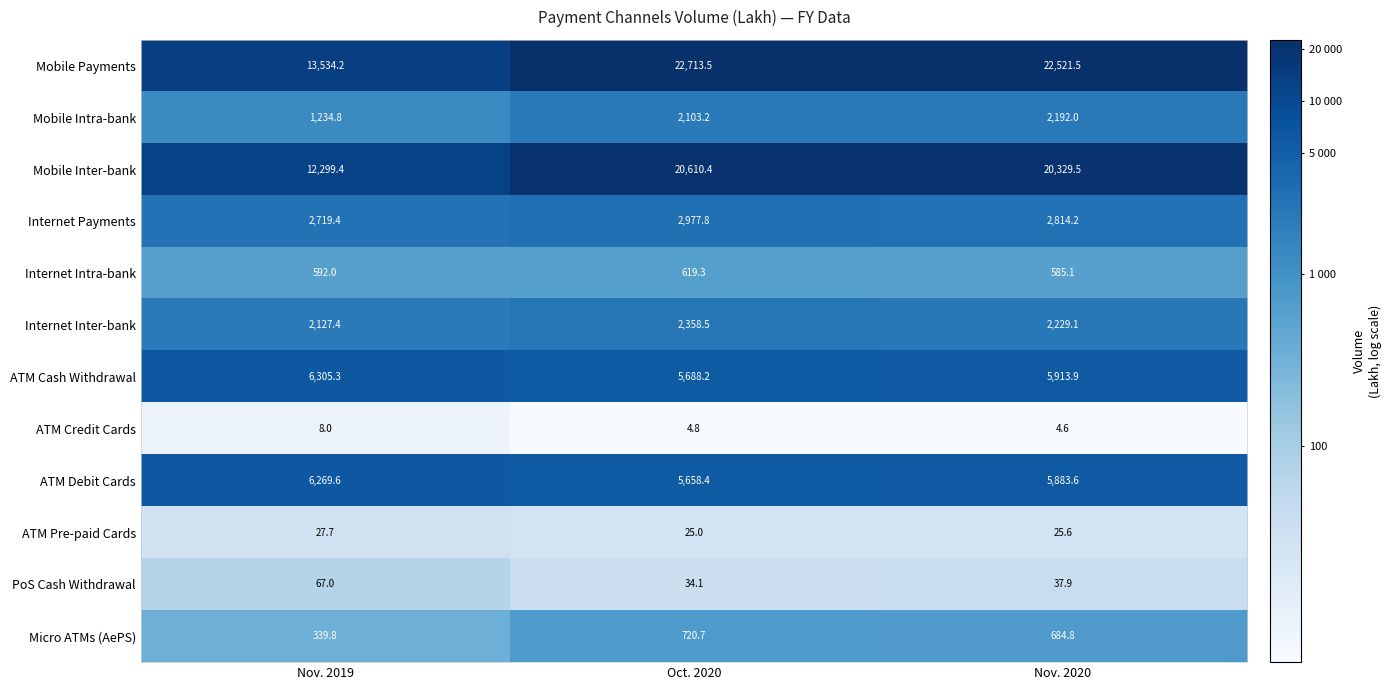

What is the average value of the ATM Pre-paid Cards series?

26.1